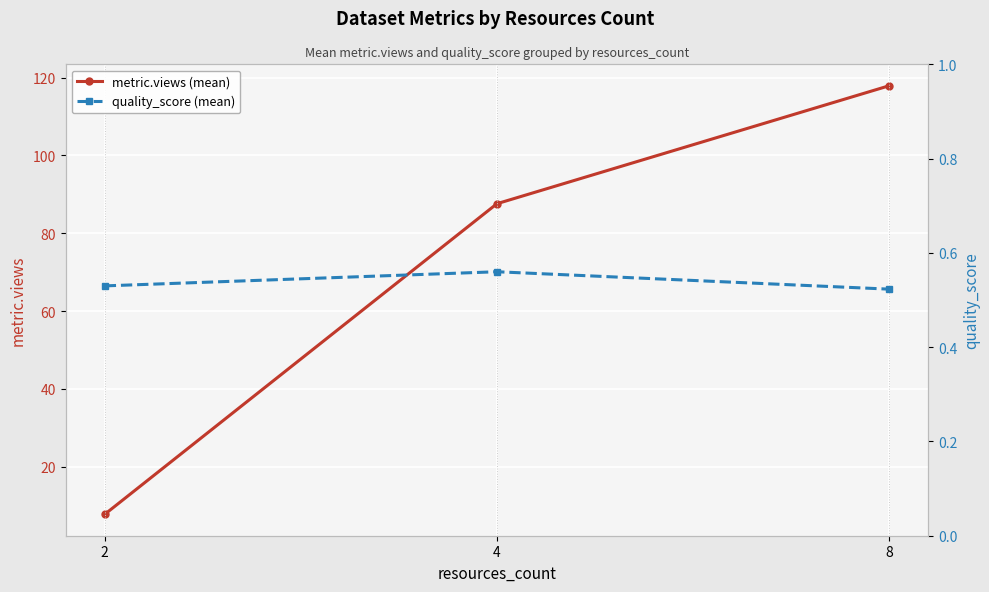

At which category is the sum across all series the highest?

8